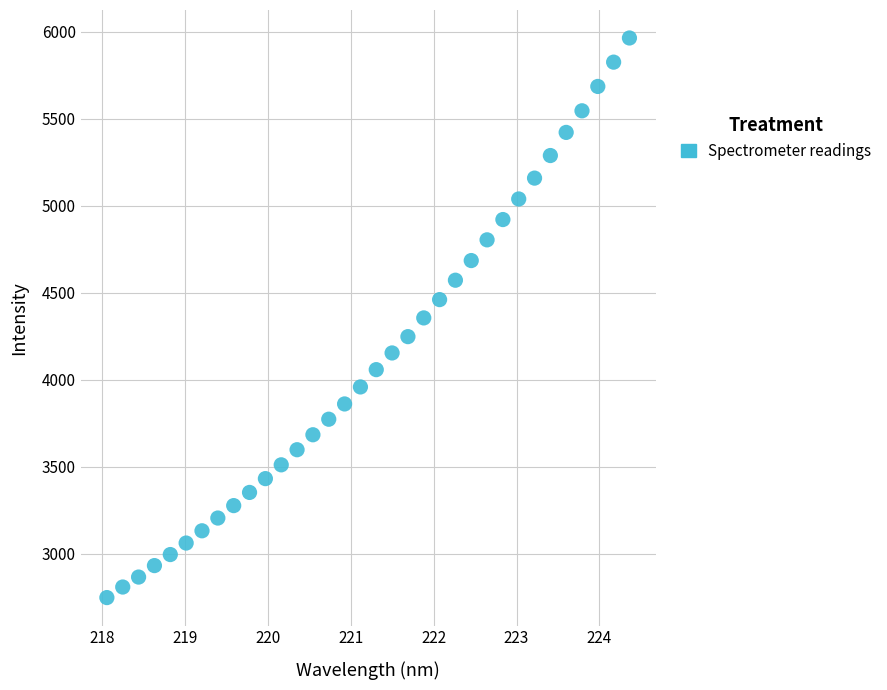

What is the range of Y values (max minus min)?

3214.5